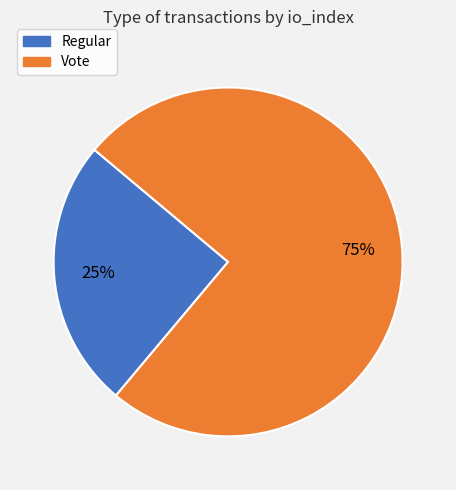

How many segments does this pie chart have?

2